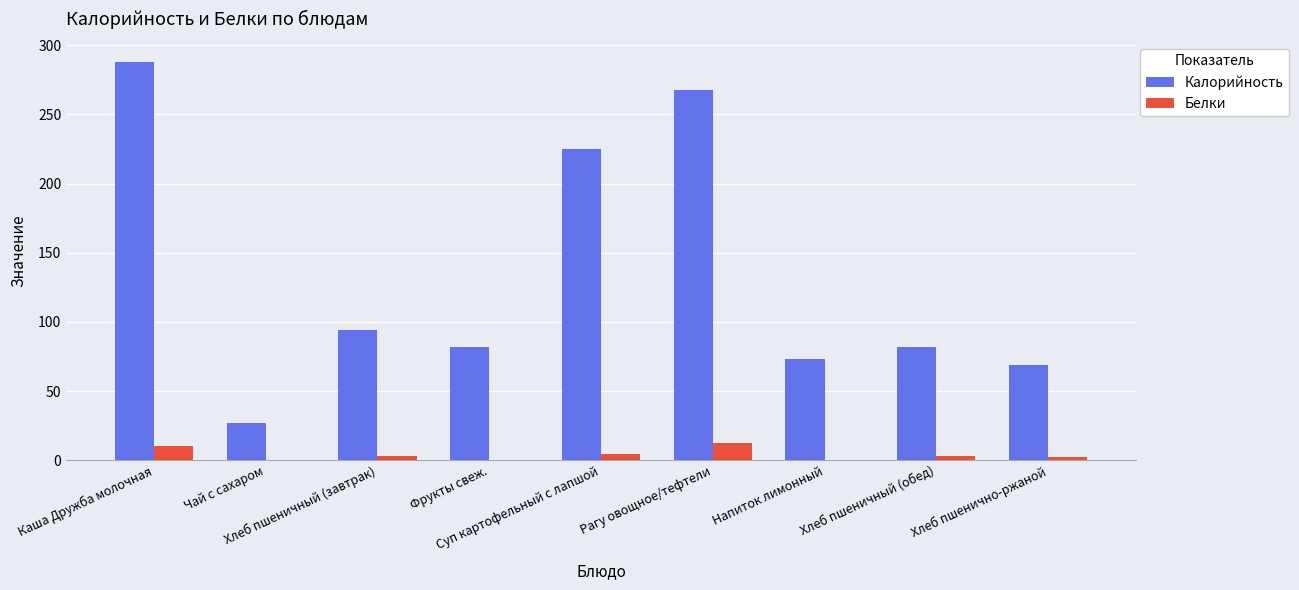

Which series has the largest range (max minus min)?

Калорийность